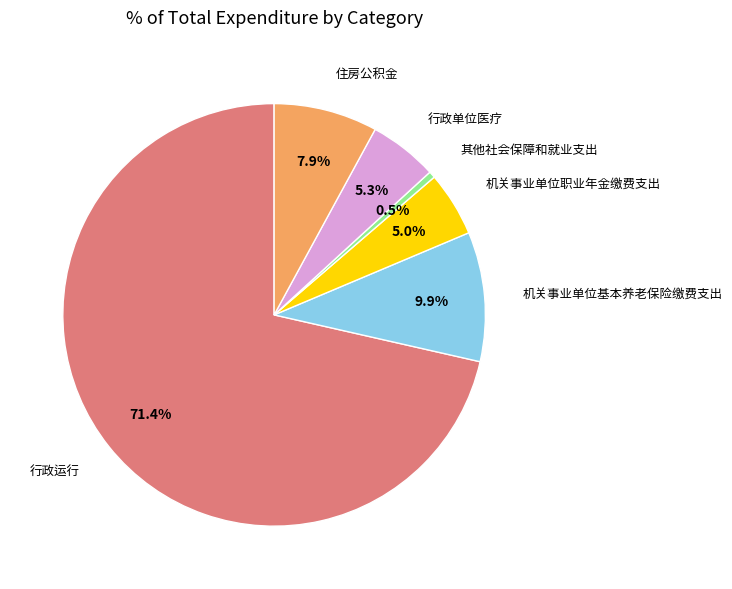

Is there any slice that represents more than half of the pie?

Yes